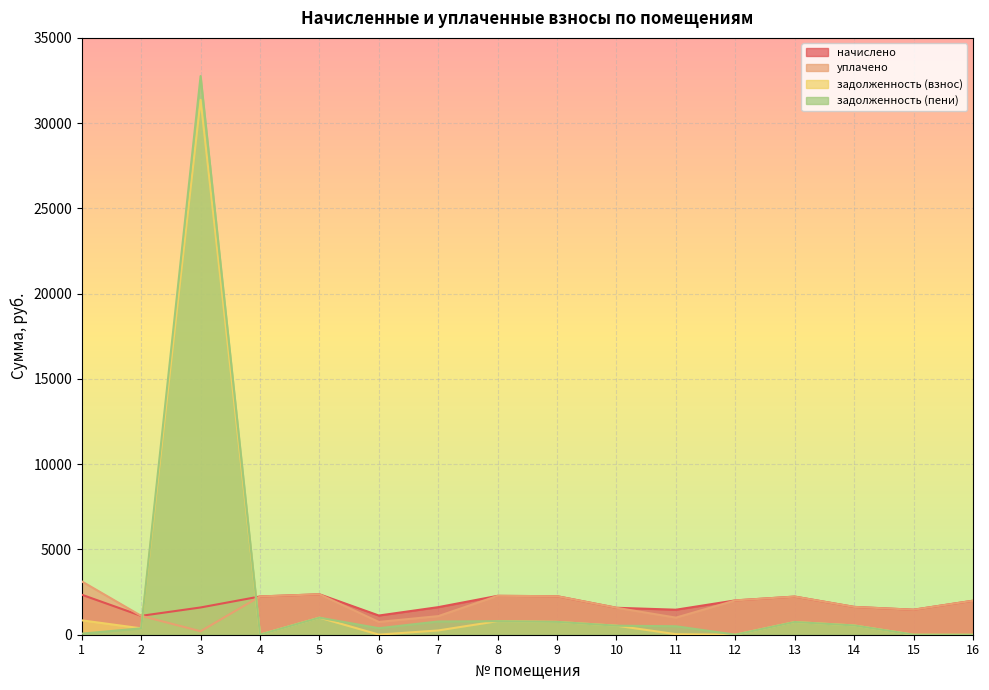

At which label is задолженность (пени) closest to 16380?

5